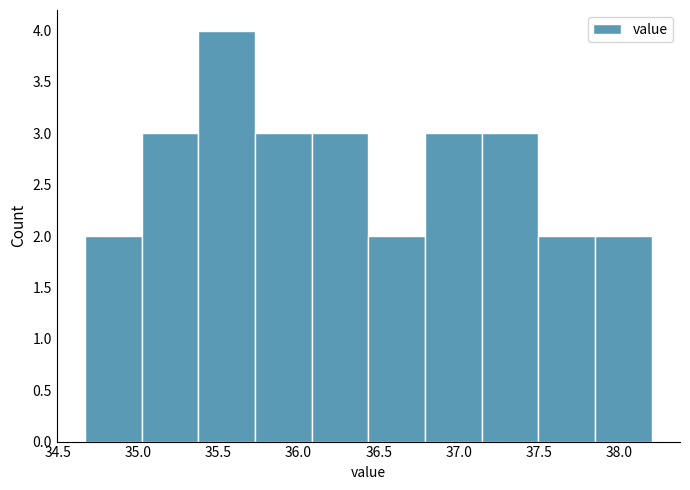

Reading left to right, transcribe this chart: for each bar, give the range it covers on the x-axis and its height. Neither the bar edges nor the heights are printed on the chart, so give them approximately, as read against the axes.

34.65 to 35.00: 2
35.00 to 35.40: 3
35.40 to 35.75: 4
35.75 to 36.10: 3
36.10 to 36.45: 3
36.45 to 36.80: 2
36.80 to 37.15: 3
37.15 to 37.50: 3
37.50 to 37.85: 2
37.85 to 38.20: 2